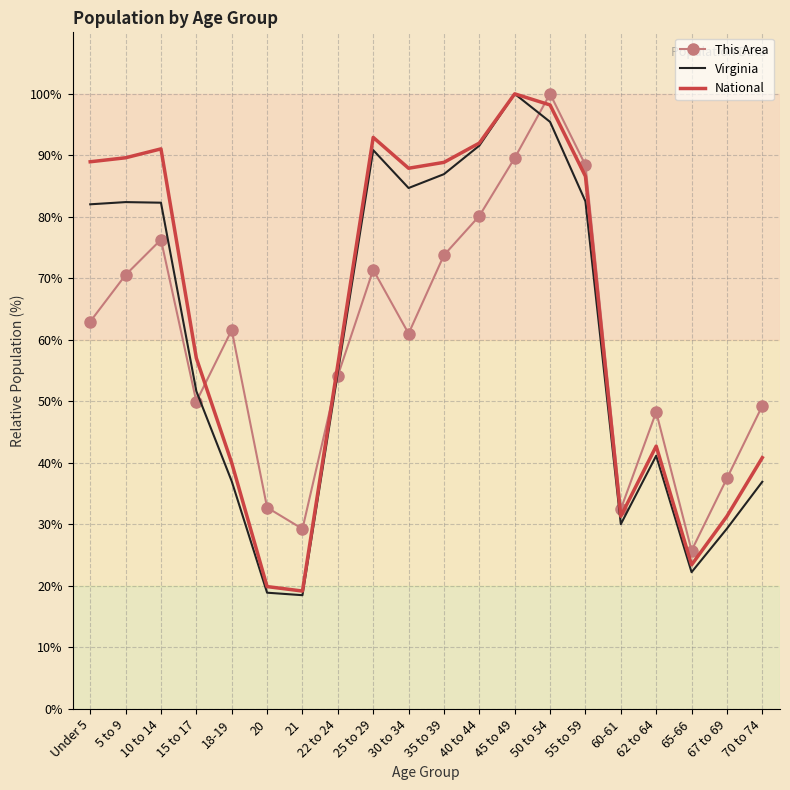

At which category is the sum across all series the highest?

50 to 54